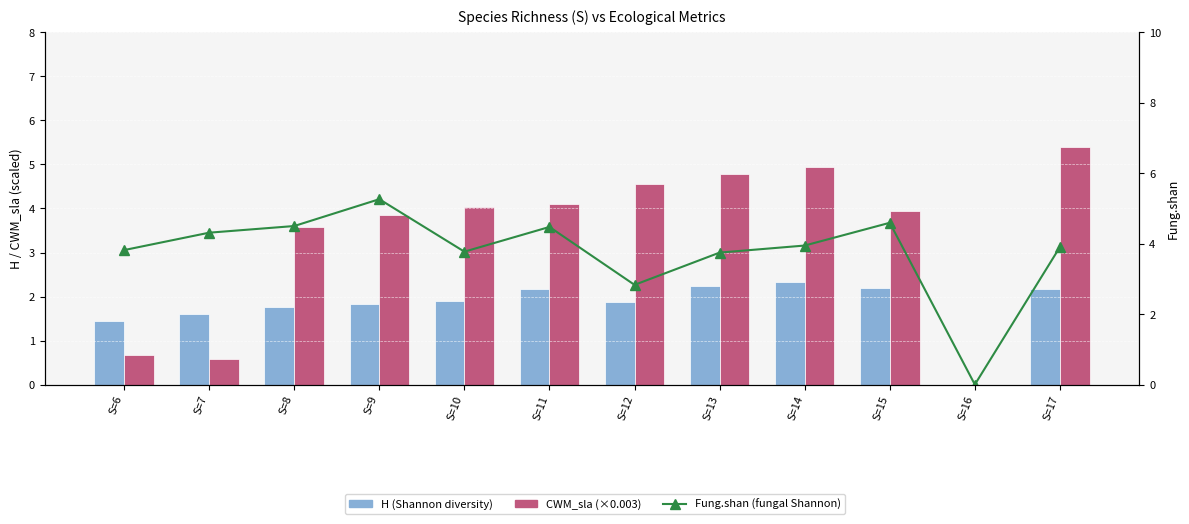

Rank the series by their average value, from highest to lowest.

Fung.shan (fungal Shannon), CWM_sla (×0.003), H (Shannon diversity)